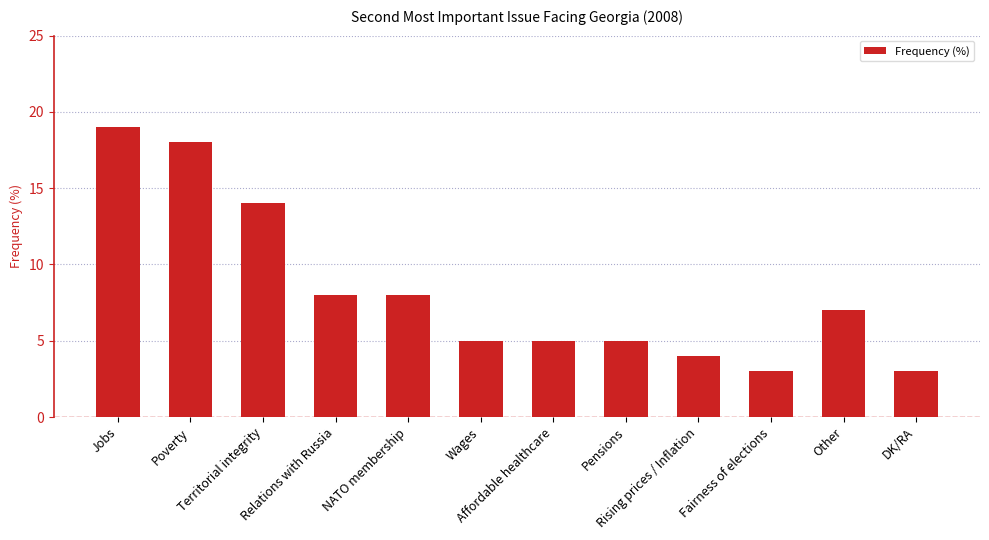

What is the sum of all values?

99